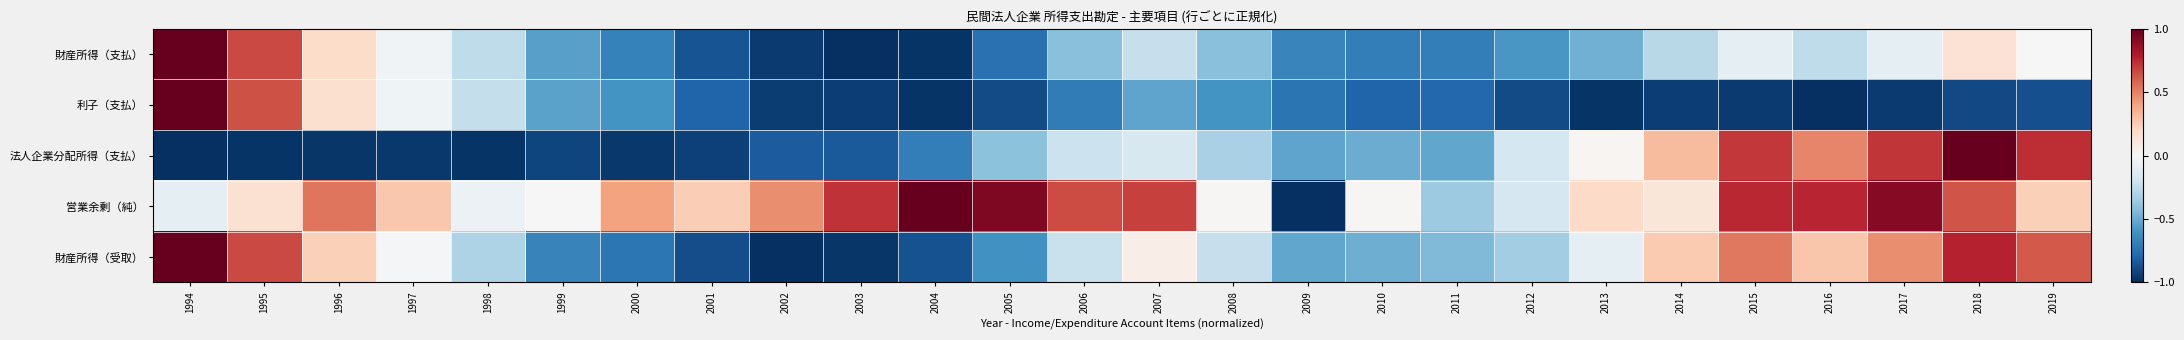

Reading left to right, what are all the values shown in this chart?

財産所得（支払）: 1994=1.0	1995=0.7	1996=0.2	1997=-0.0	1998=-0.3	1999=-0.5	2000=-0.7	2001=-0.9	2002=-1.0	2003=-1.0	2004=-1.0	2005=-0.7	2006=-0.4	2007=-0.2	2008=-0.4	2009=-0.7	2010=-0.7	2011=-0.7	2012=-0.6	2013=-0.5	2014=-0.3	2015=-0.1	2016=-0.3	2017=-0.1	2018=0.1	2019=0.0
利子（支払）: 1994=1.0	1995=0.6	1996=0.2	1997=-0.0	1998=-0.2	1999=-0.5	2000=-0.6	2001=-0.8	2002=-0.9	2003=-0.9	2004=-1.0	2005=-0.9	2006=-0.7	2007=-0.5	2008=-0.6	2009=-0.7	2010=-0.8	2011=-0.8	2012=-0.9	2013=-1.0	2014=-0.9	2015=-1.0	2016=-1.0	2017=-1.0	2018=-0.9	2019=-0.9
法人企業分配所得（支払）: 1994=-1.0	1995=-1.0	1996=-1.0	1997=-1.0	1998=-1.0	1999=-0.9	2000=-1.0	2001=-0.9	2002=-0.8	2003=-0.8	2004=-0.7	2005=-0.4	2006=-0.2	2007=-0.2	2008=-0.3	2009=-0.5	2010=-0.5	2011=-0.5	2012=-0.2	2013=0.0	2014=0.3	2015=0.7	2016=0.5	2017=0.7	2018=1.0	2019=0.7
営業余剰（純）: 1994=-0.1	1995=0.2	1996=0.5	1997=0.3	1998=-0.1	1999=-0.0	2000=0.4	2001=0.2	2002=0.5	2003=0.7	2004=1.0	2005=0.9	2006=0.7	2007=0.7	2008=0.0	2009=-1.0	2010=0.0	2011=-0.4	2012=-0.2	2013=0.2	2014=0.1	2015=0.8	2016=0.8	2017=0.9	2018=0.6	2019=0.2
財産所得（受取）: 1994=1.0	1995=0.7	1996=0.2	1997=-0.0	1998=-0.3	1999=-0.7	2000=-0.7	2001=-0.9	2002=-1.0	2003=-1.0	2004=-0.9	2005=-0.6	2006=-0.2	2007=0.1	2008=-0.2	2009=-0.5	2010=-0.5	2011=-0.4	2012=-0.3	2013=-0.1	2014=0.3	2015=0.5	2016=0.3	2017=0.5	2018=0.8	2019=0.6